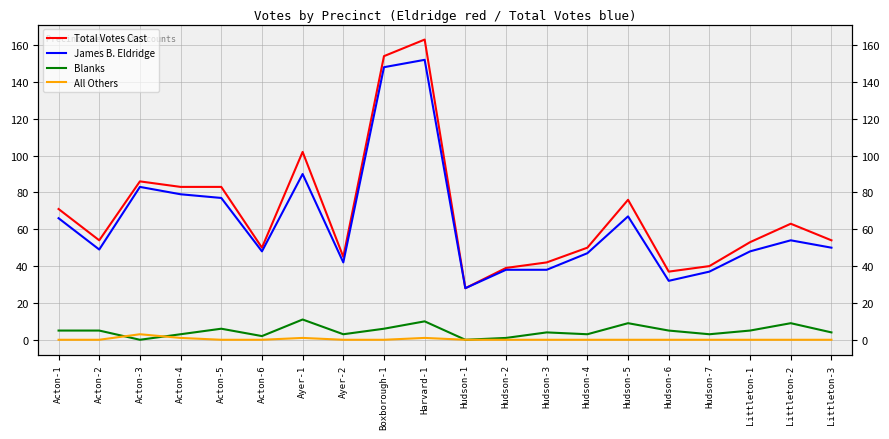

At which label is Total Votes Cast closest to 95?

Ayer-1